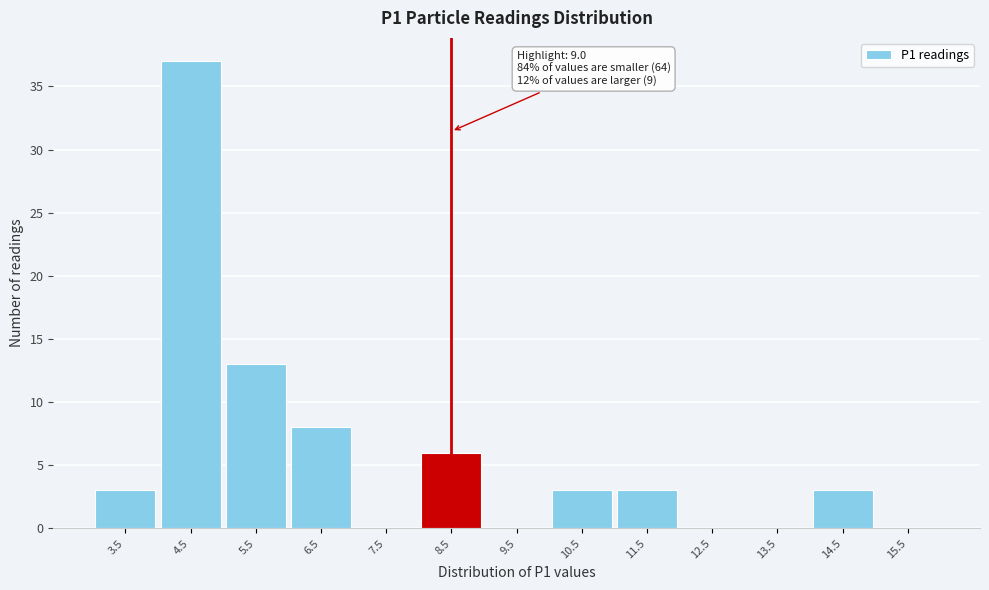

Reading right to left, list all the values displayed in this chart.

15.5=0	14.5=3	13.5=0	12.5=0	11.5=3	10.5=3	9.5=0	8.5=6	7.5=0	6.5=8	5.5=13	4.5=37	3.5=3